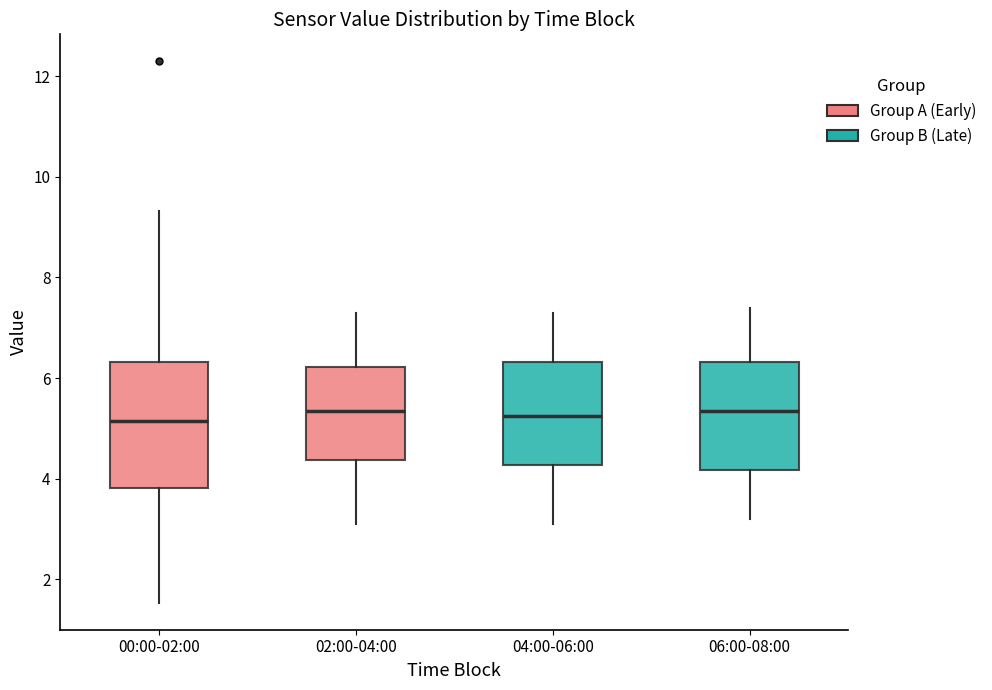

Reading left to right, read every box against the y-axis: the position of its median line, the range the box covers, and the ends of its whiskers. The values are not printed on the chart, so give them approximately, as read against the axis.

00:00-02:00: median 5.2, box 3.8 to 6.4, whiskers 1.6 to 9.4
02:00-04:00: median 5.4, box 4.4 to 6.2, whiskers 3.2 to 7.4
04:00-06:00: median 5.2, box 4.2 to 6.4, whiskers 3.2 to 7.4
06:00-08:00: median 5.4, box 4.2 to 6.4, whiskers 3.2 to 7.4